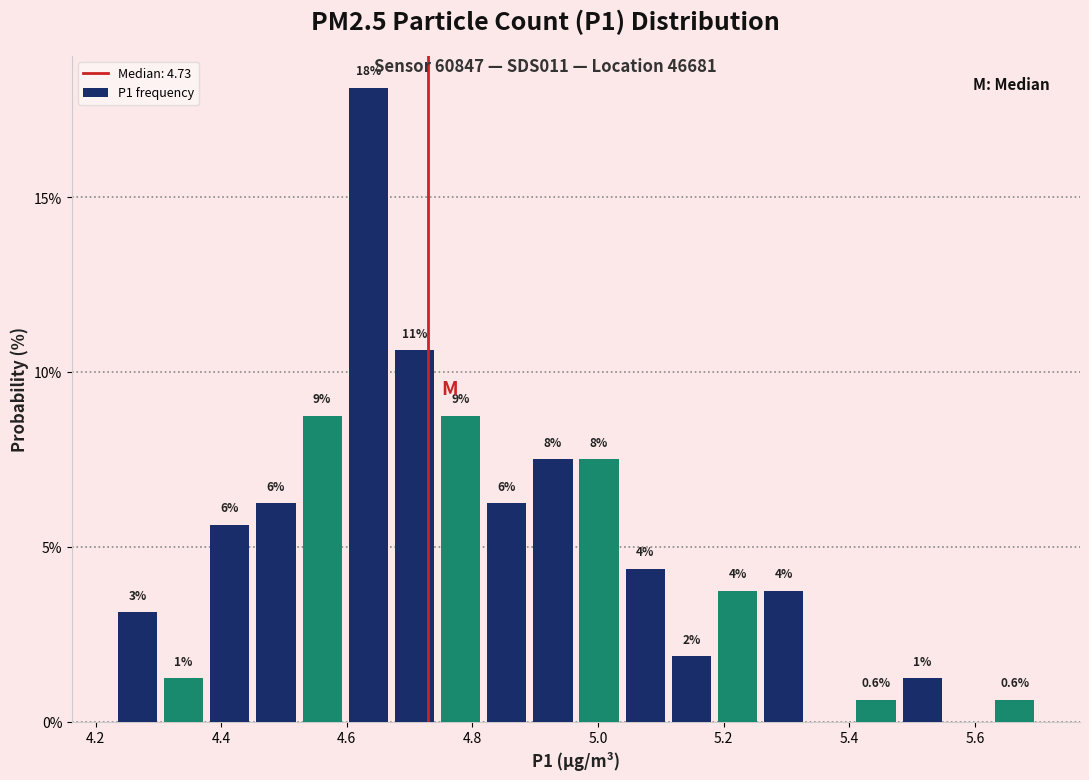

Around what value on the x-axis is the tallest bar? Give the approximate position of its centre, as read against the axis.

4.64